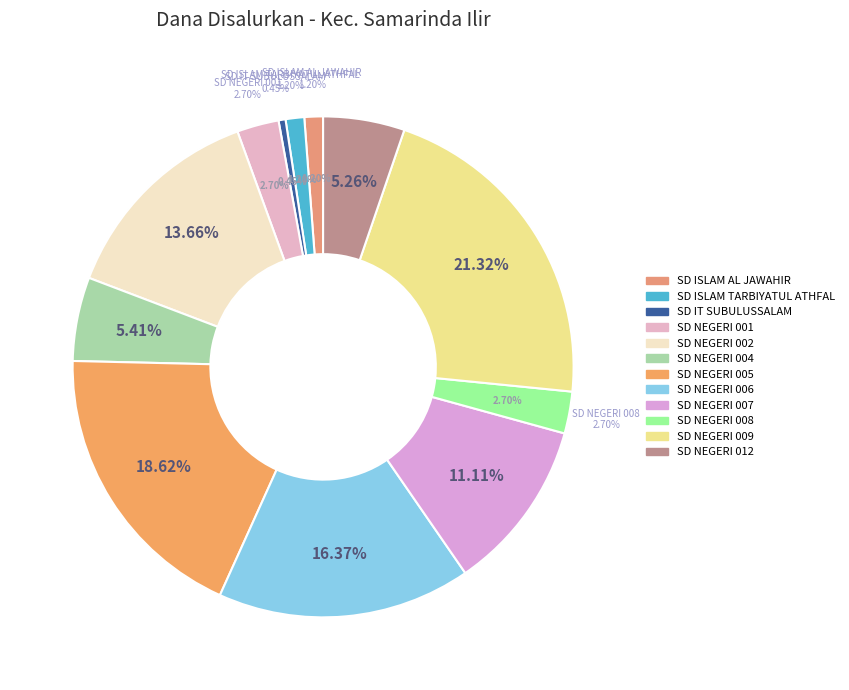

Is it true that SD NEGERI 002 is 14% of the pie?

True